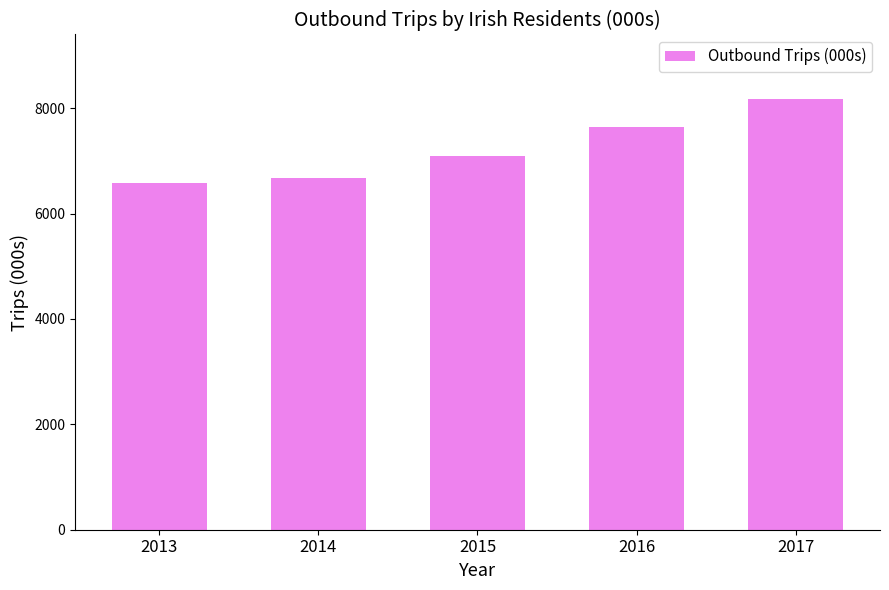

What is the change in value from 2014 to 2016?

+966.6